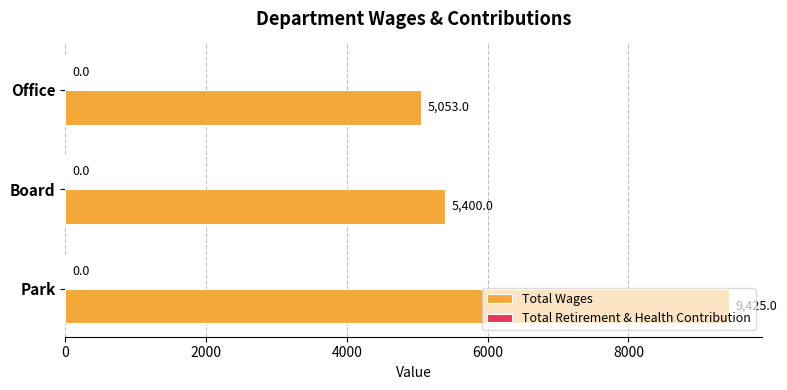

Is it true that the value at Office is 5053?

True